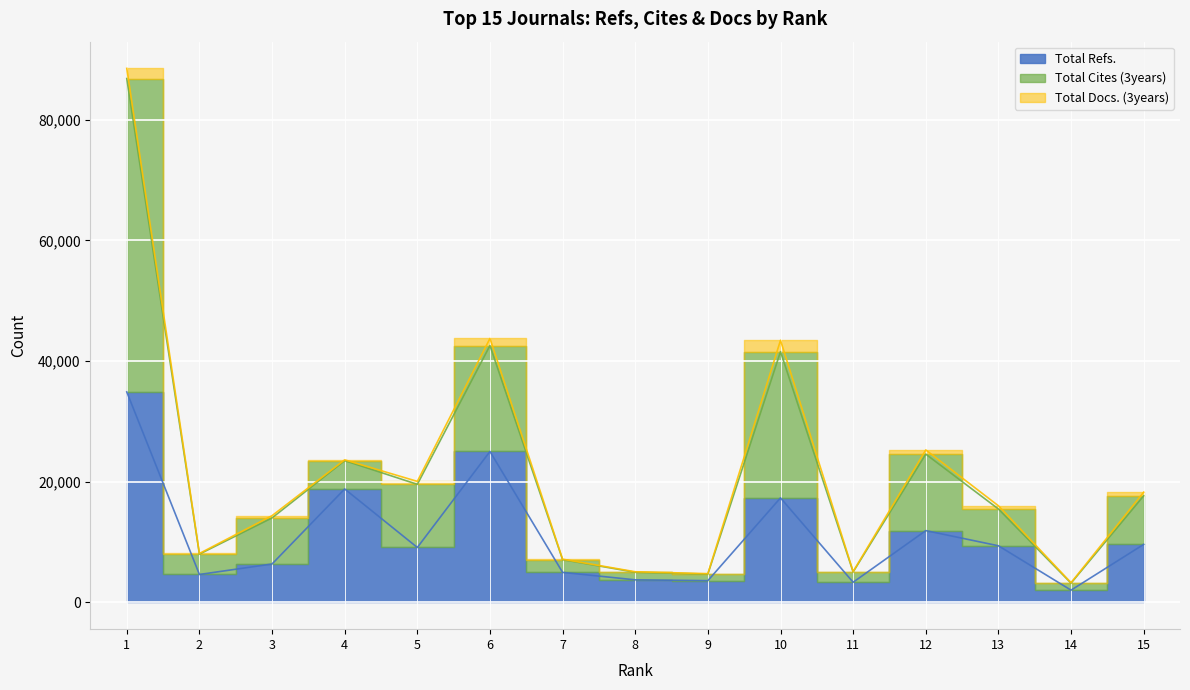

What is the maximum value shown in the chart?

88527